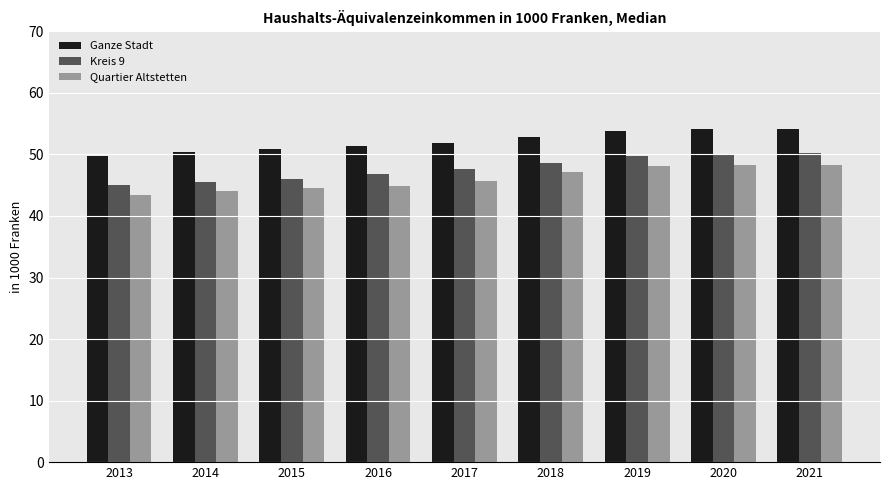

The value of Quartier Altstetten at 2021 is 48.3. True or false?

True